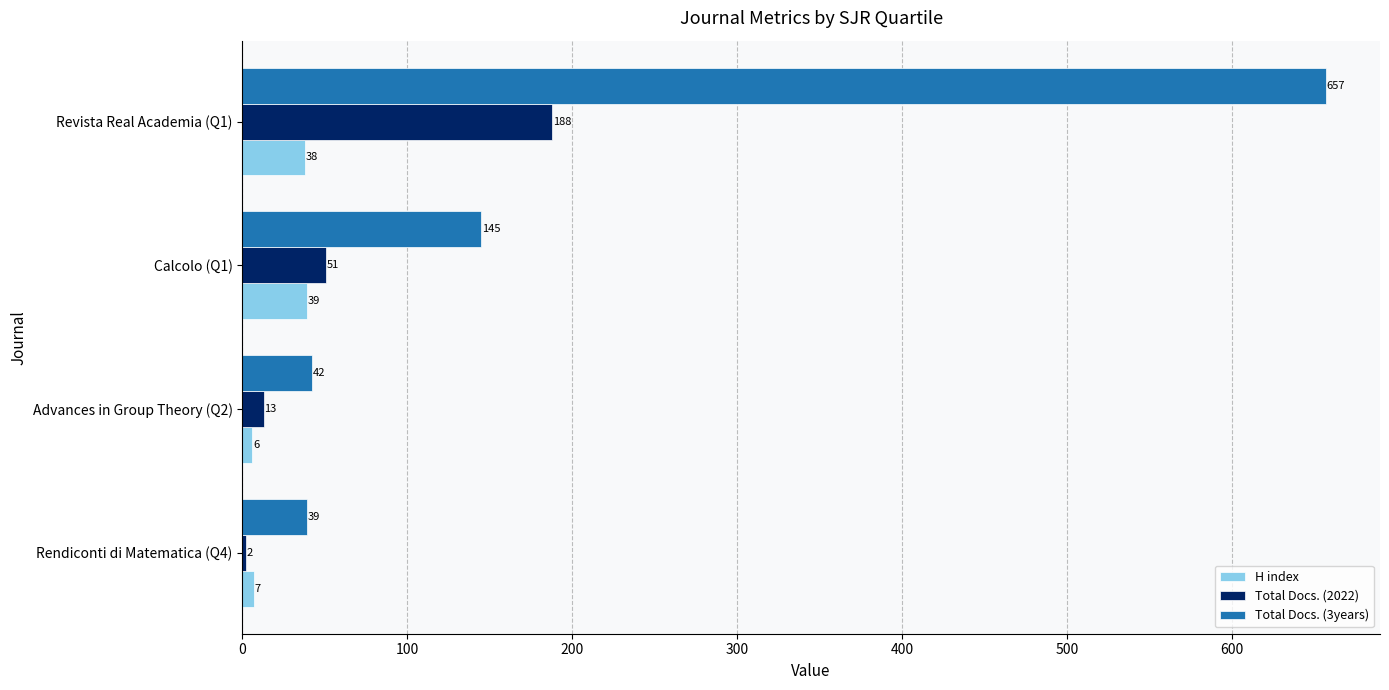

What is the sum of all Total Docs. (3years) values?

883